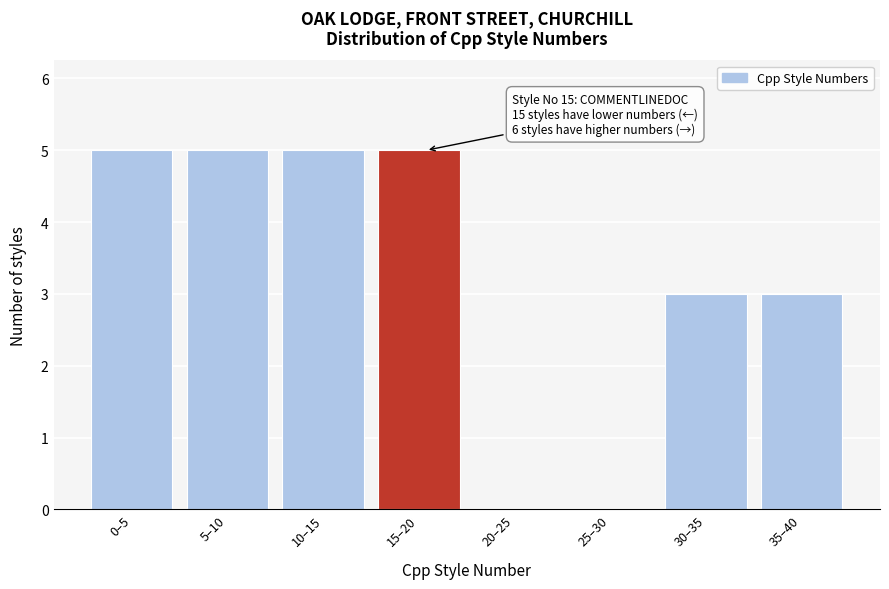

Reading right to left, transcribe all the data shown in this chart.

35–40=3	30–35=3	25–30=0	20–25=0	15–20=5	10–15=5	5–10=5	0–5=5